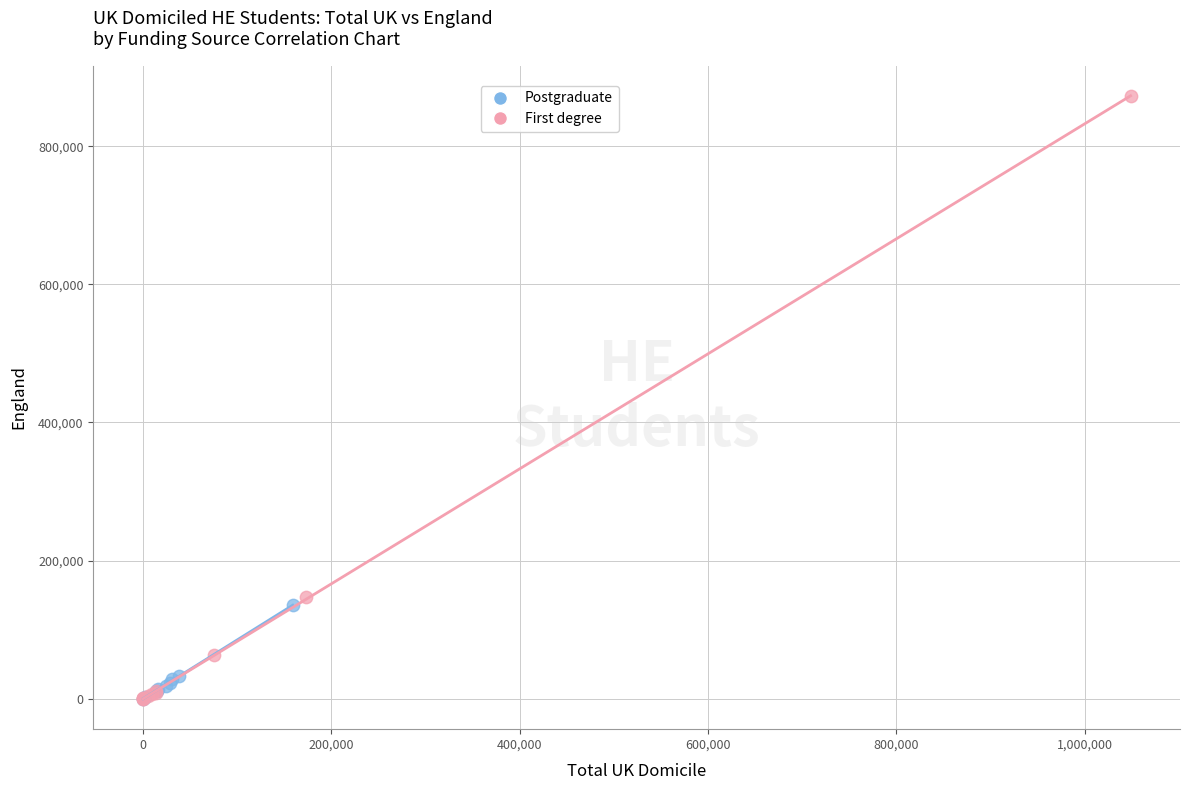

Which series has the largest Y range (max minus min)?

First degree